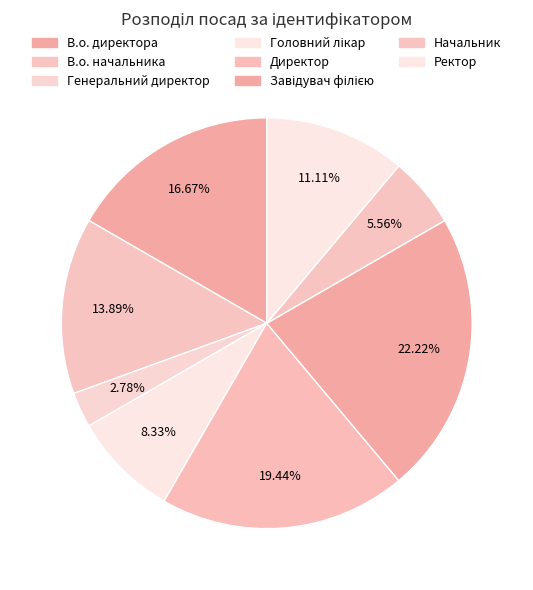

To the nearest percent, what portion does Ректор represent?

11%